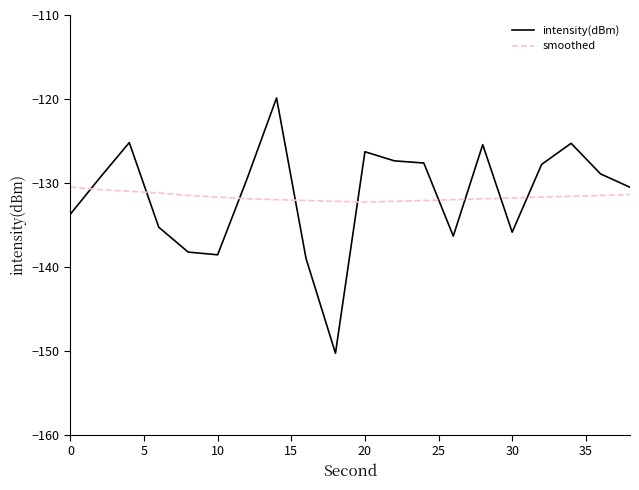

List the series in order of their peak value, highest first.

intensity(dBm), smoothed